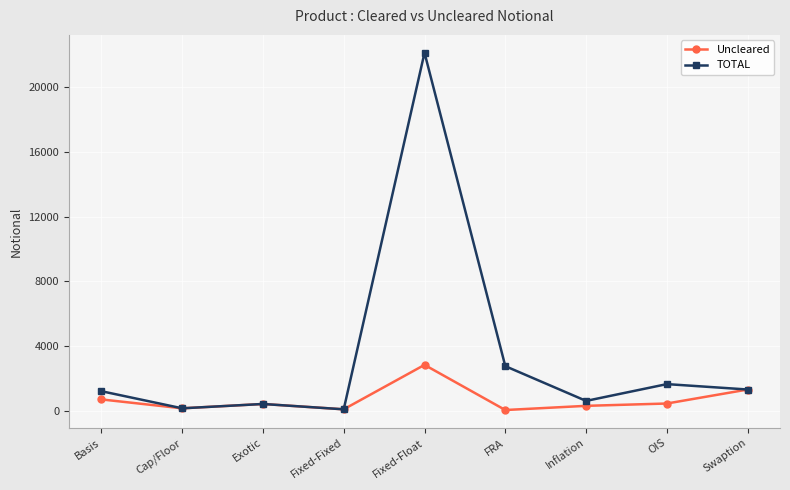

Which series has the largest range (max minus min)?

TOTAL